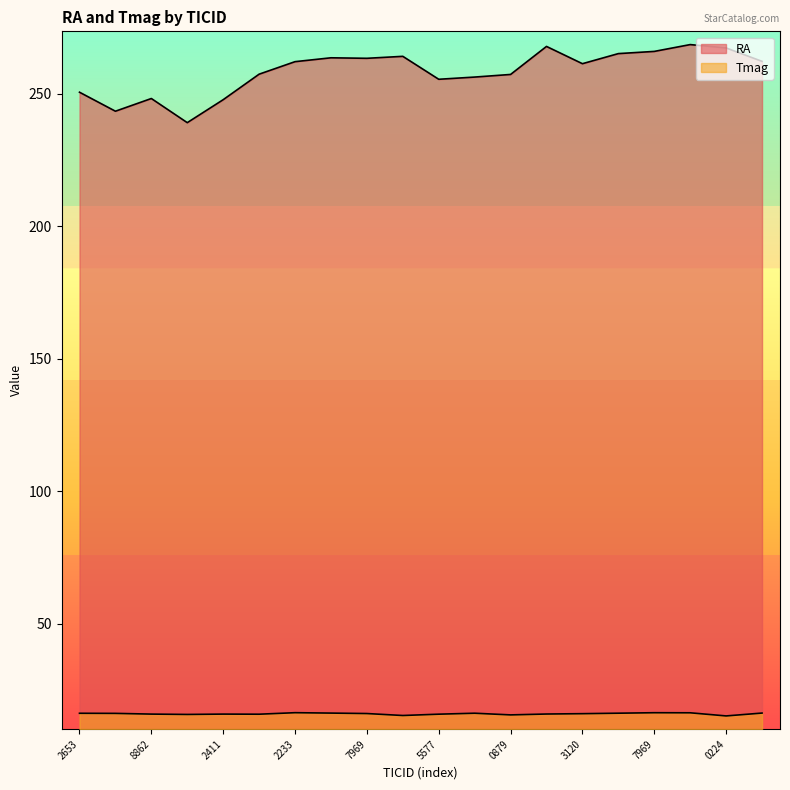

At which category is the sum across all series the highest?

324127320